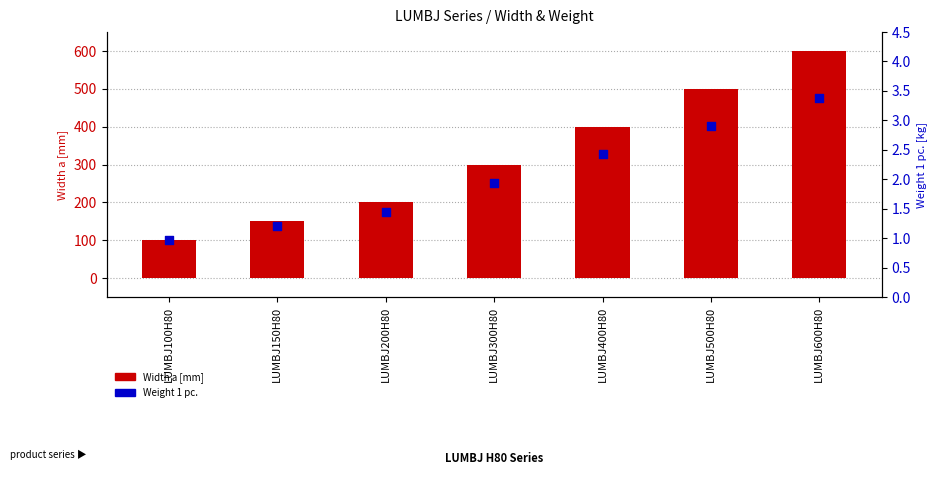

Which series has the widest spread of Y values?

Width a [mm]